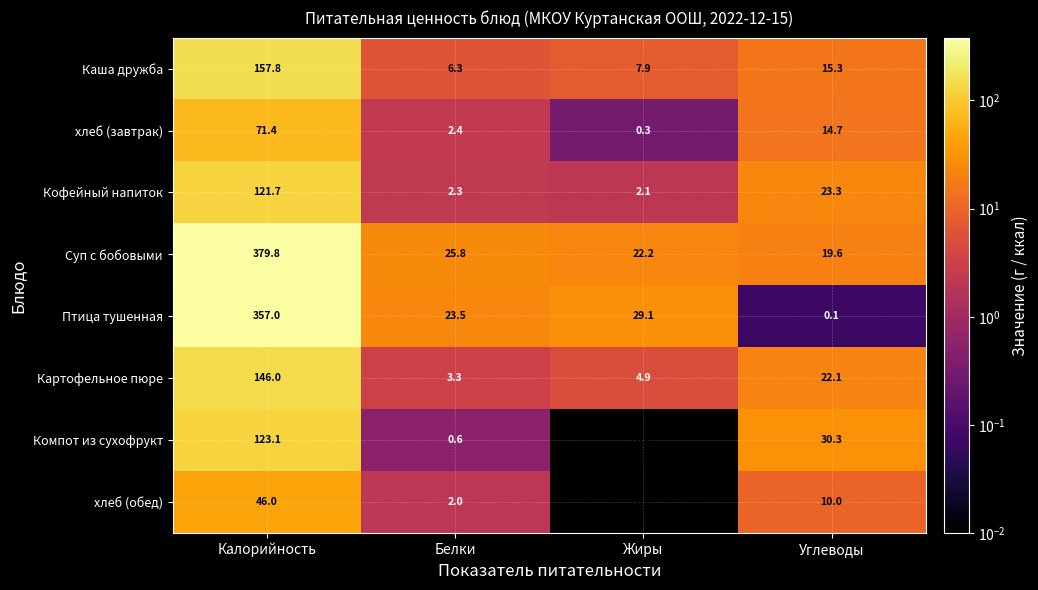

What is the total value across all series at Белки?

66.2